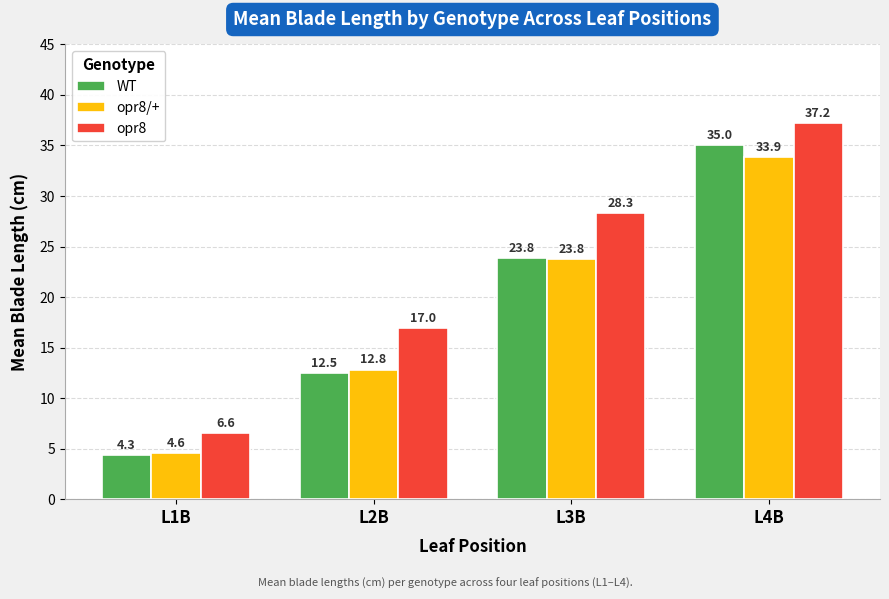

Which category has the highest value in the opr8 series?

L4B